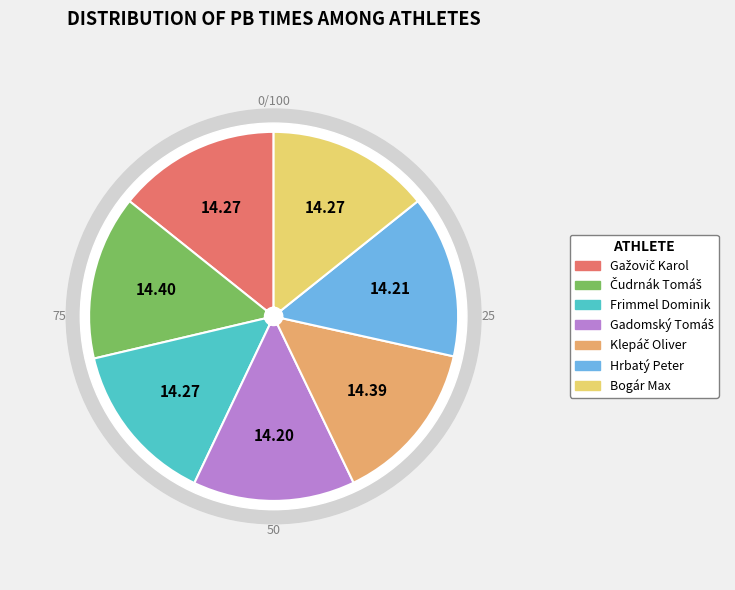

Is Hrbatý Peter the majority of the pie?

No